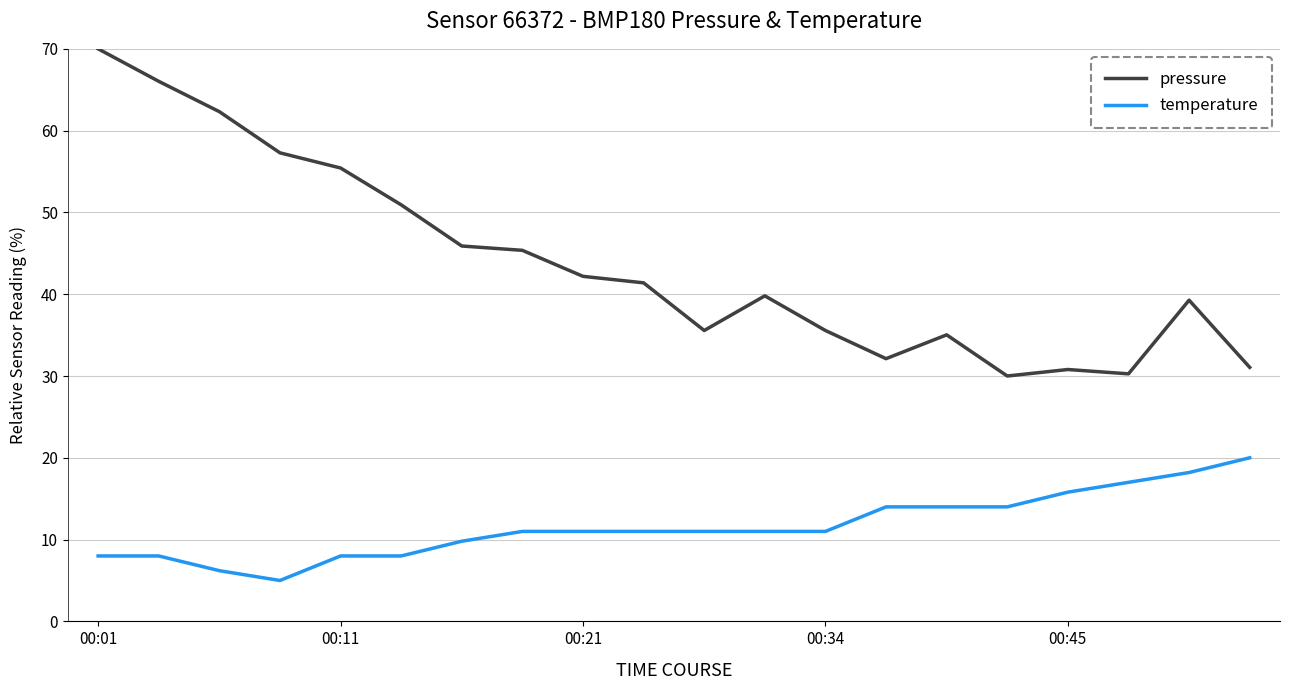

List the series in order of their overall mean, lowest first.

temperature, pressure